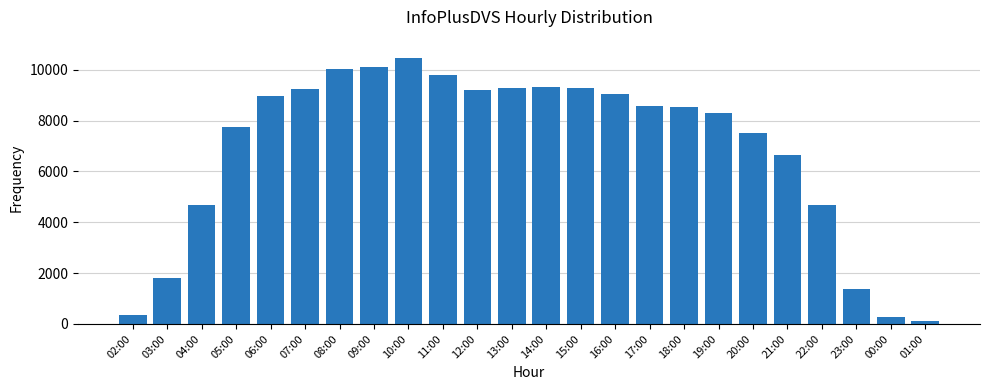

Approximately how many times larger is the value at 18:00 compared to 05:00?

1.1